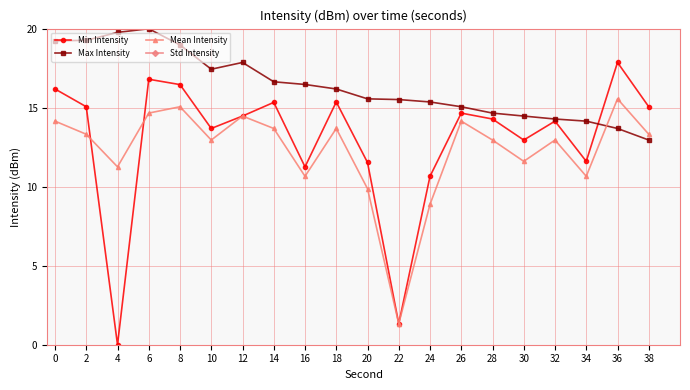

Which category has the lowest value in the Max Intensity series?

38